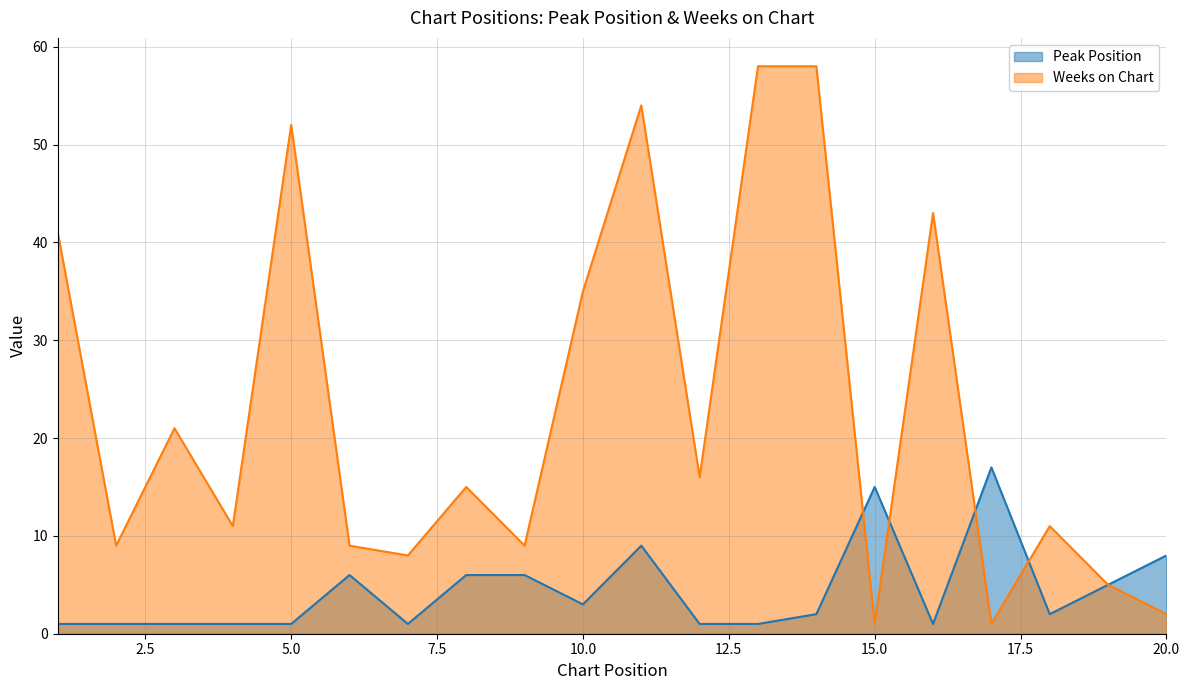

What is the value of the Peak Position point at the 11th from the left?

9